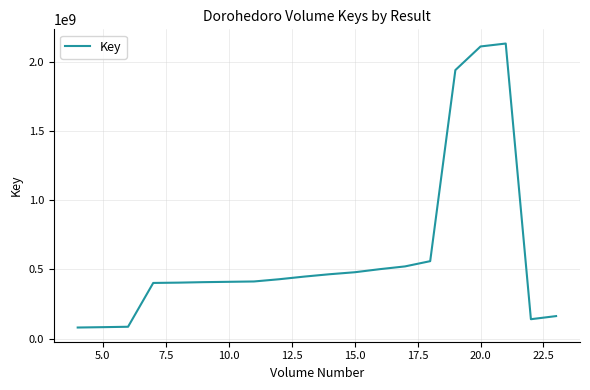

What is the minimum value shown in the chart?

80236747